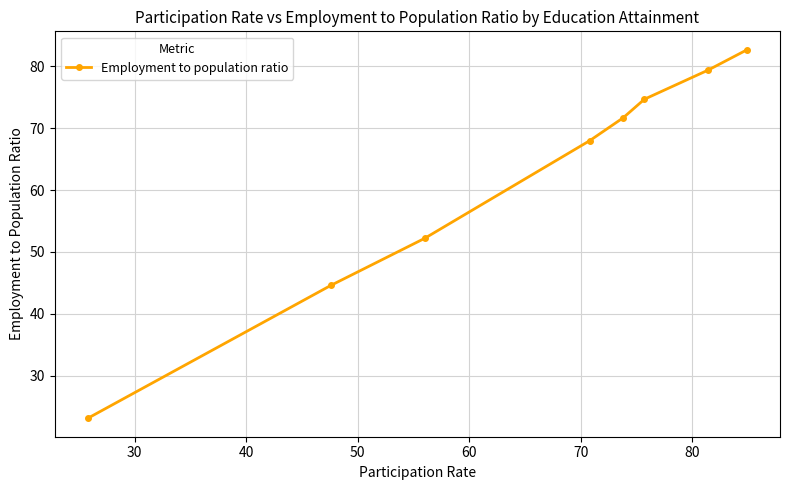

What is the value of the 1st point from the left?

23.1